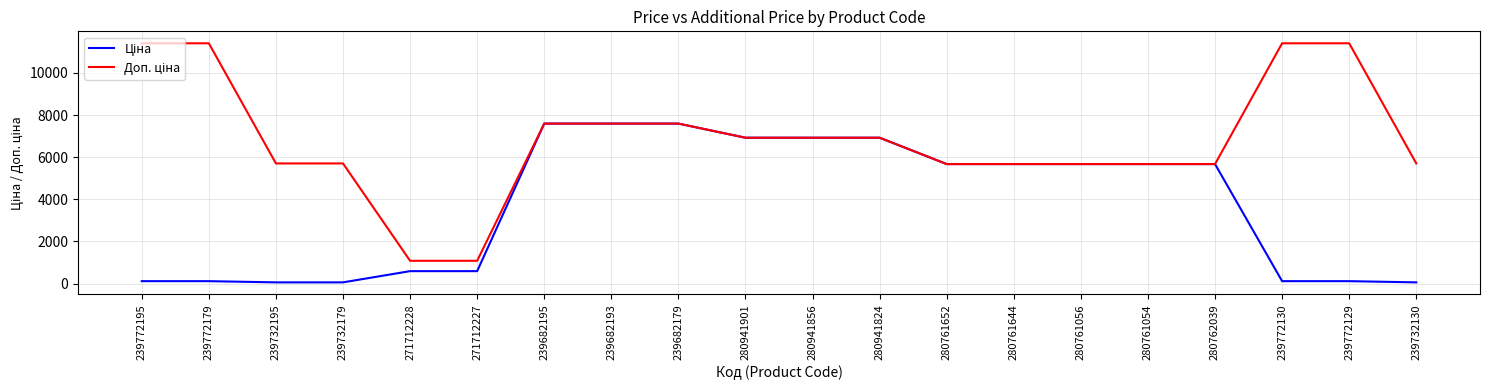

What is the total value across all series at 271712228?

1671.6